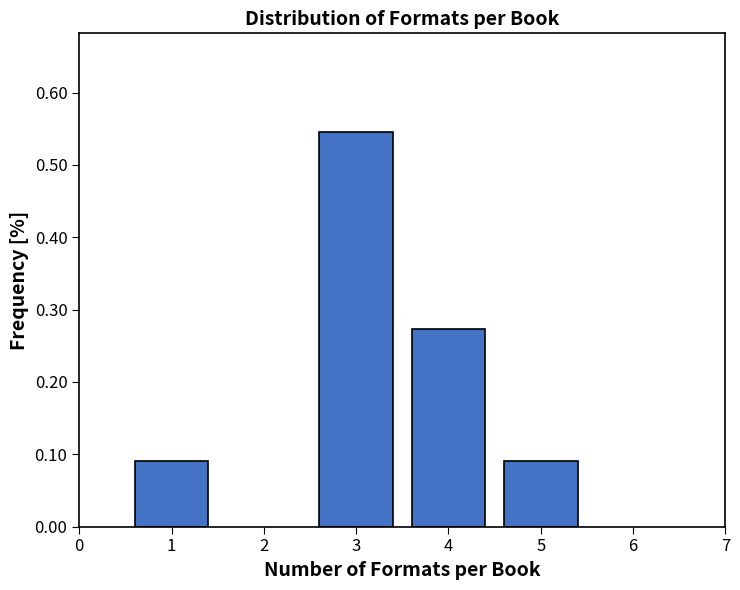

What is the sum of all values?

1.0